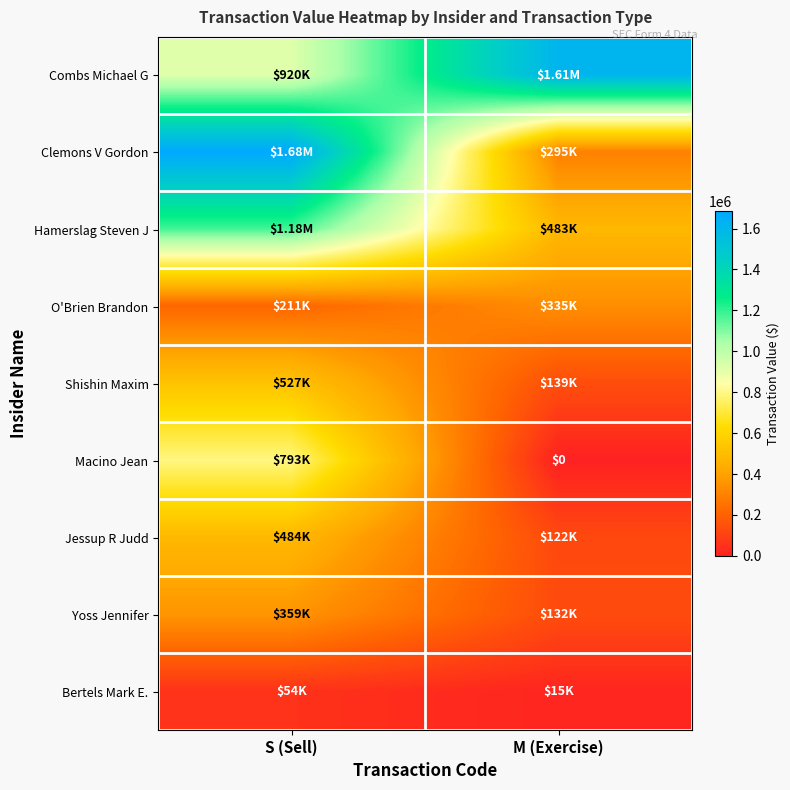

Which series has the widest spread of values?

Clemons V Gordon